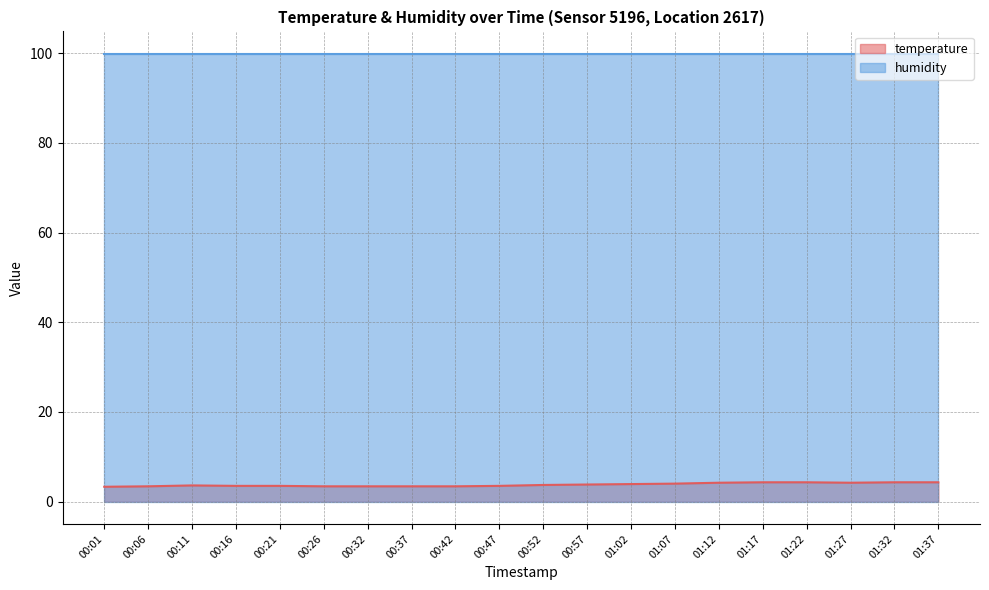

The value at 01:17 is 4.3. True or false?

True